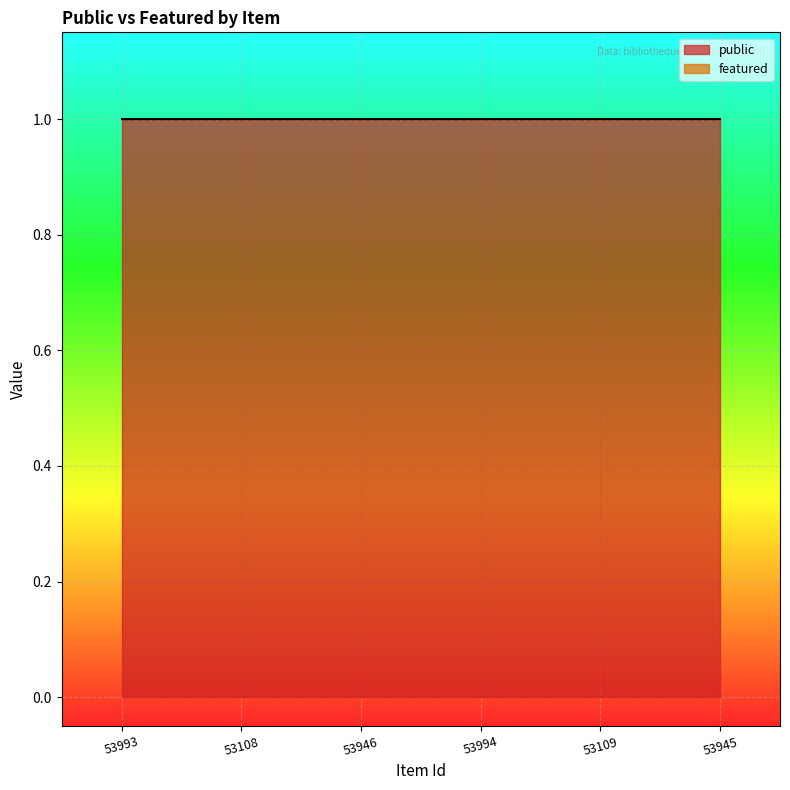

How many data points does each series have?

6